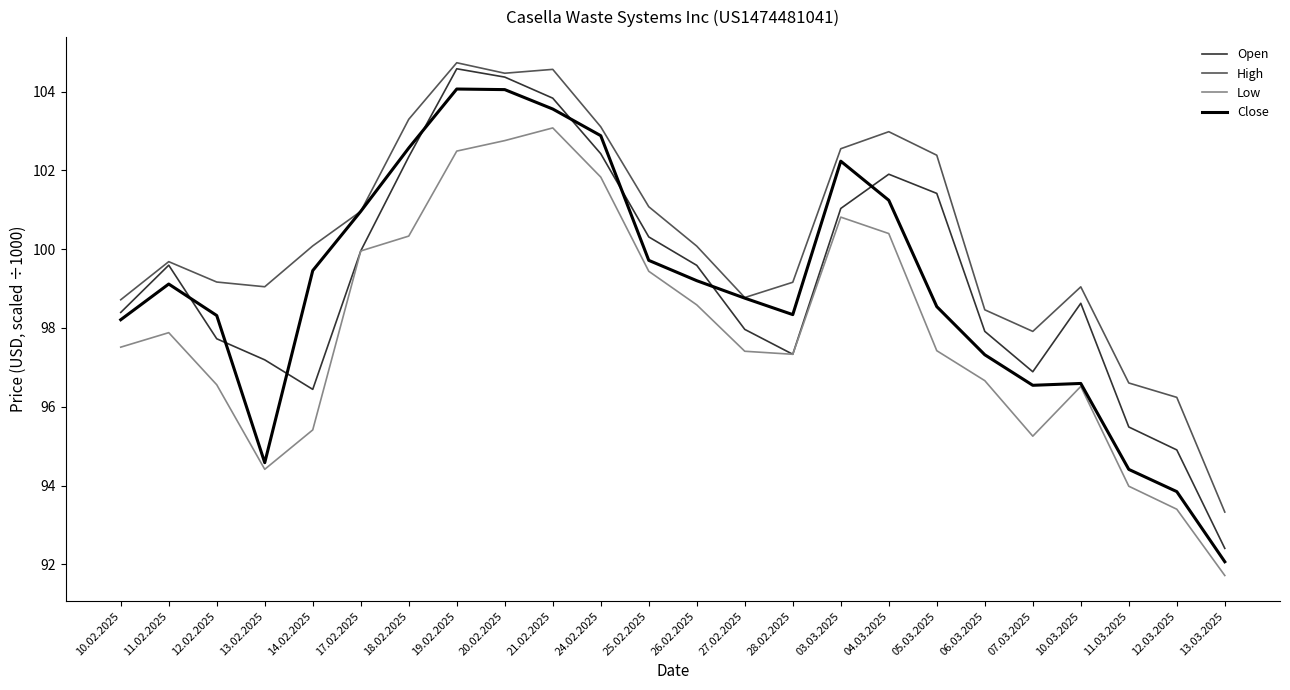

True or false: Open and Close intersect in this chart.

True